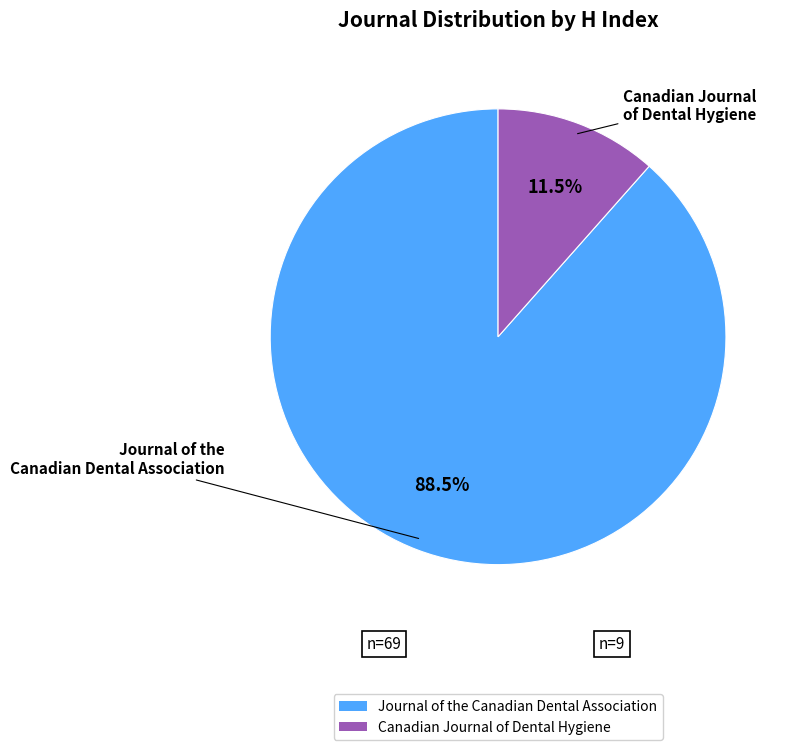

Between Journal of the Canadian Dental Association and Canadian Journal of Dental Hygiene, which is larger?

Journal of the Canadian Dental Association